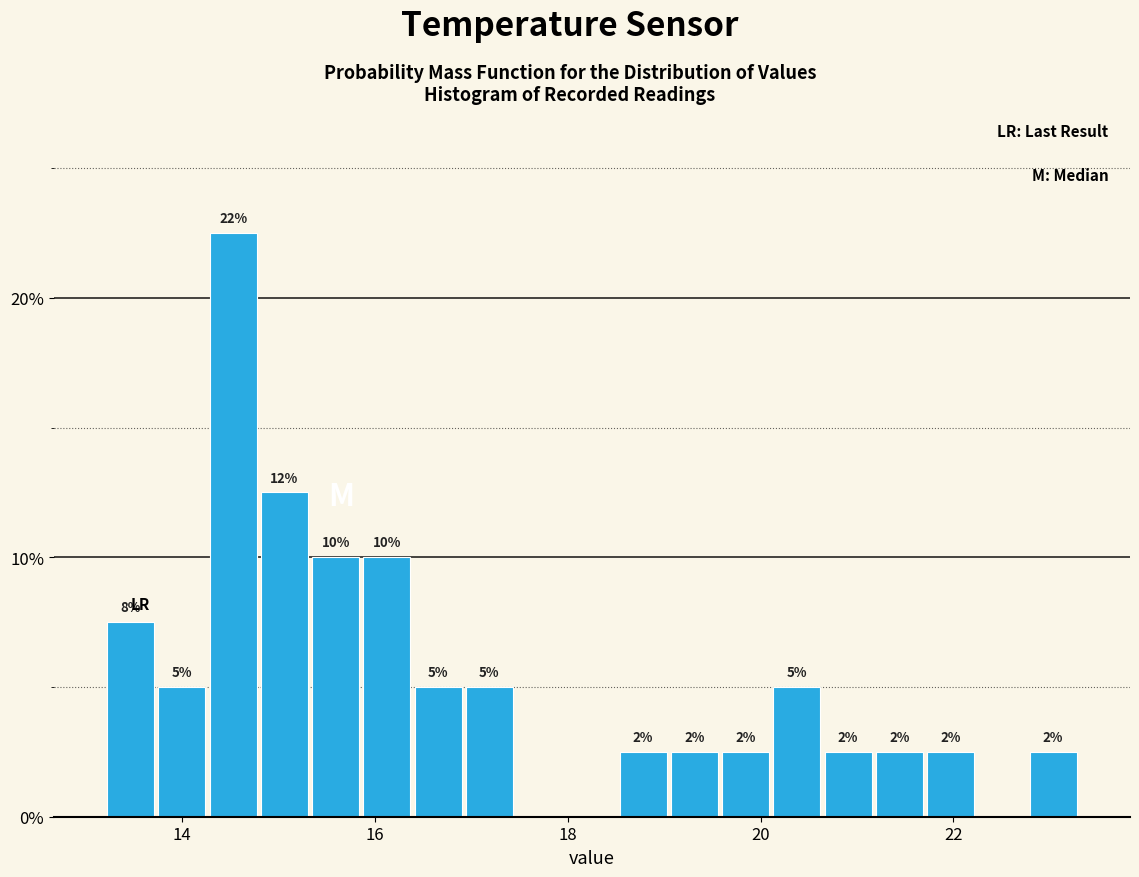

Around what value on the x-axis is the tallest bar? Give the approximate position of its centre, as read against the axis.

14.6